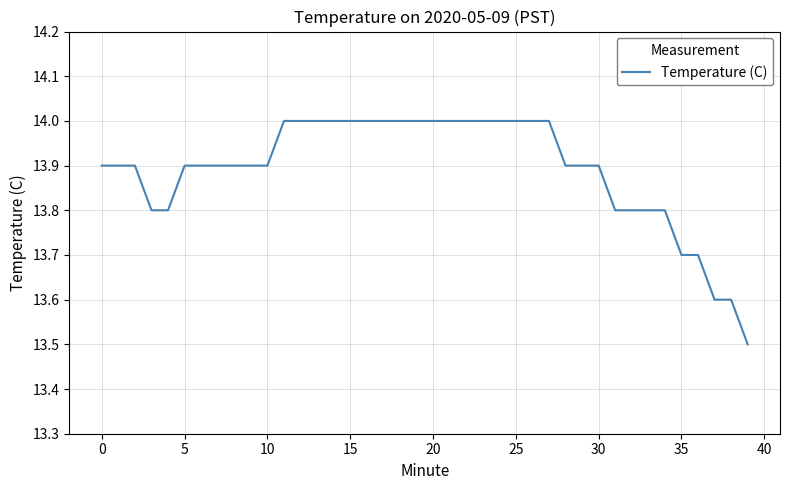

What is the difference between the maximum and minimum values?

0.5